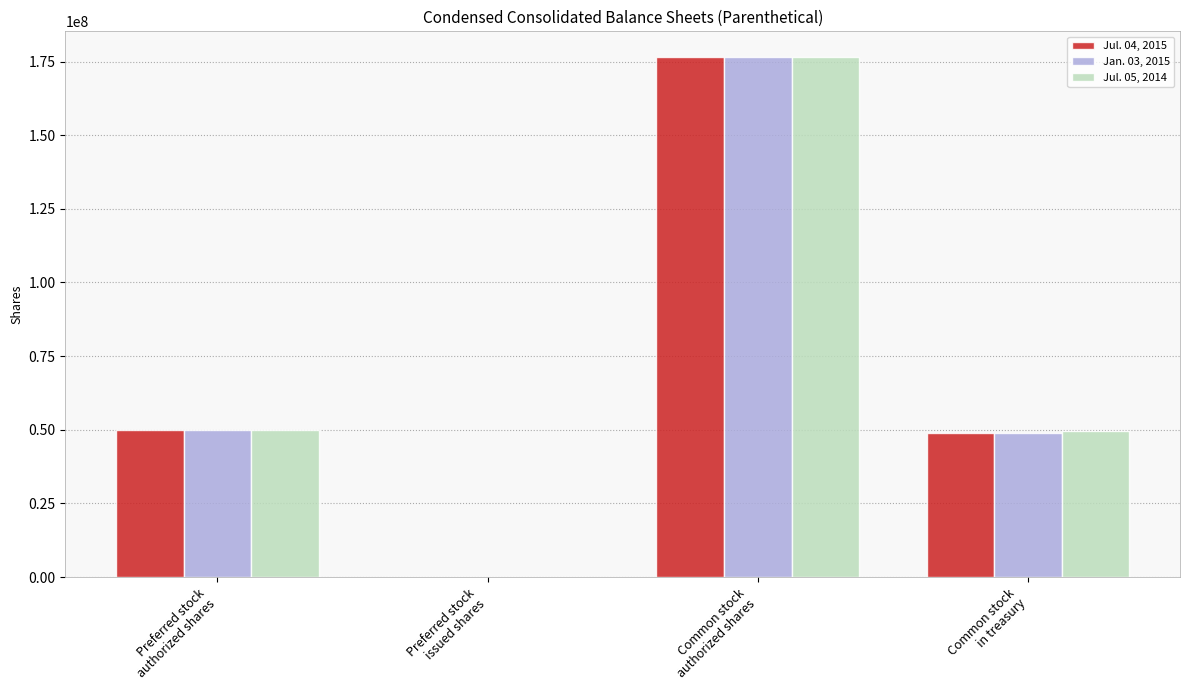

How many positive values does the Jul. 04, 2015 series have?

3